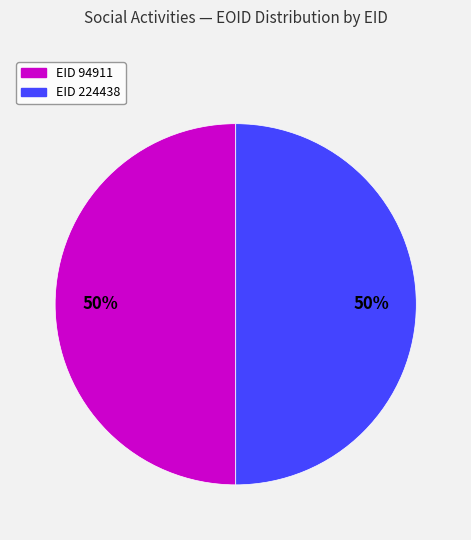

To the nearest percent, what is the average slice percentage?

50%